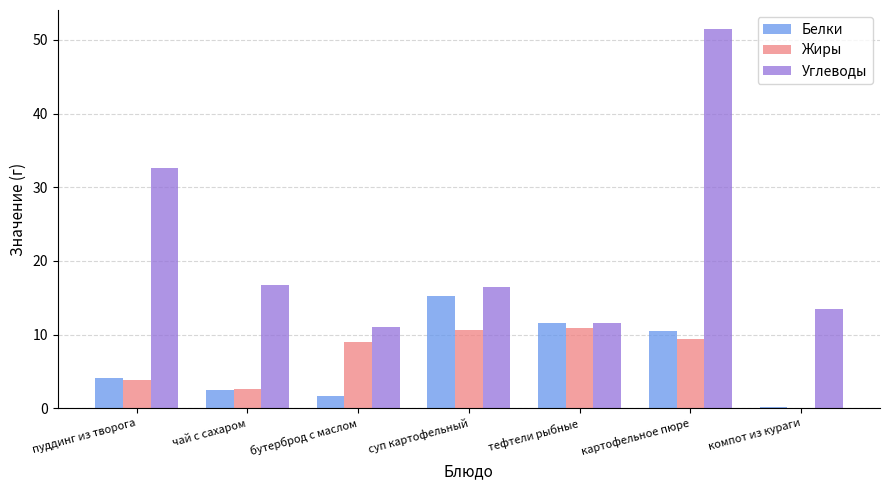

What is the highest value of the Углеводы series?

51.5